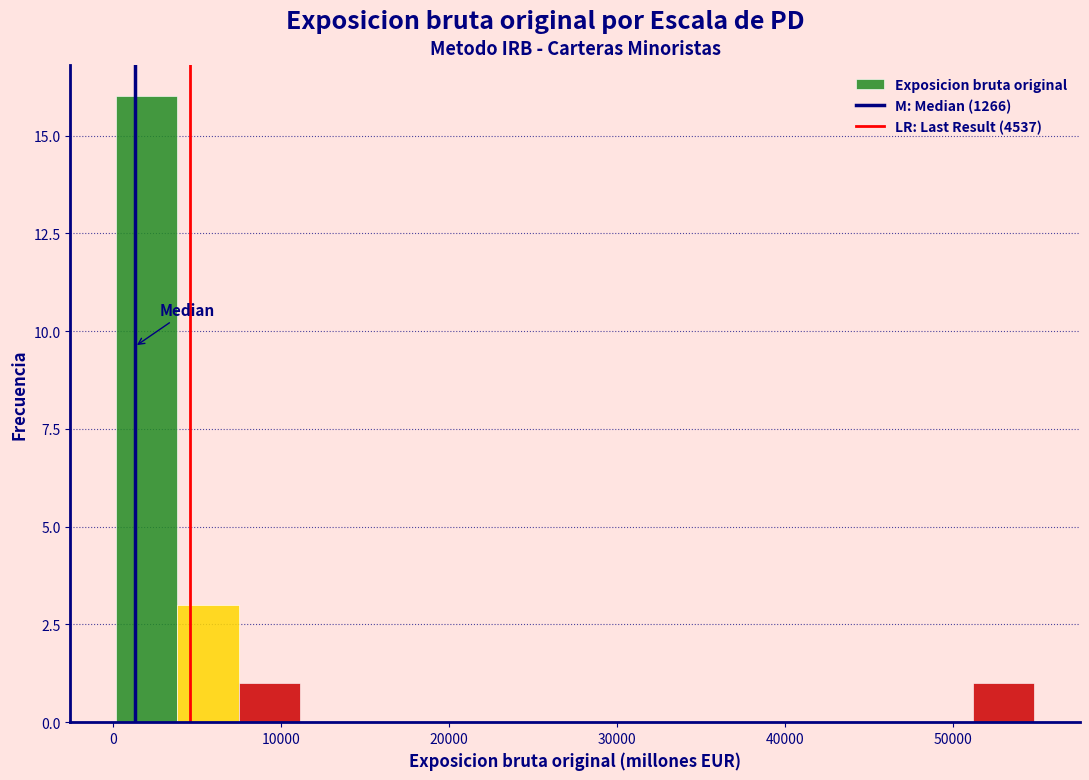

Around what value on the x-axis is the tallest bar? Give the approximate position of its centre, as read against the axis.

2000